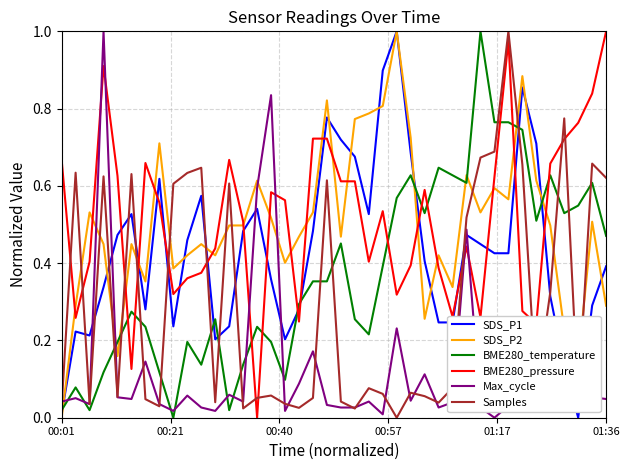

True or false: Samples and BME280_temperature cross at least once.

True